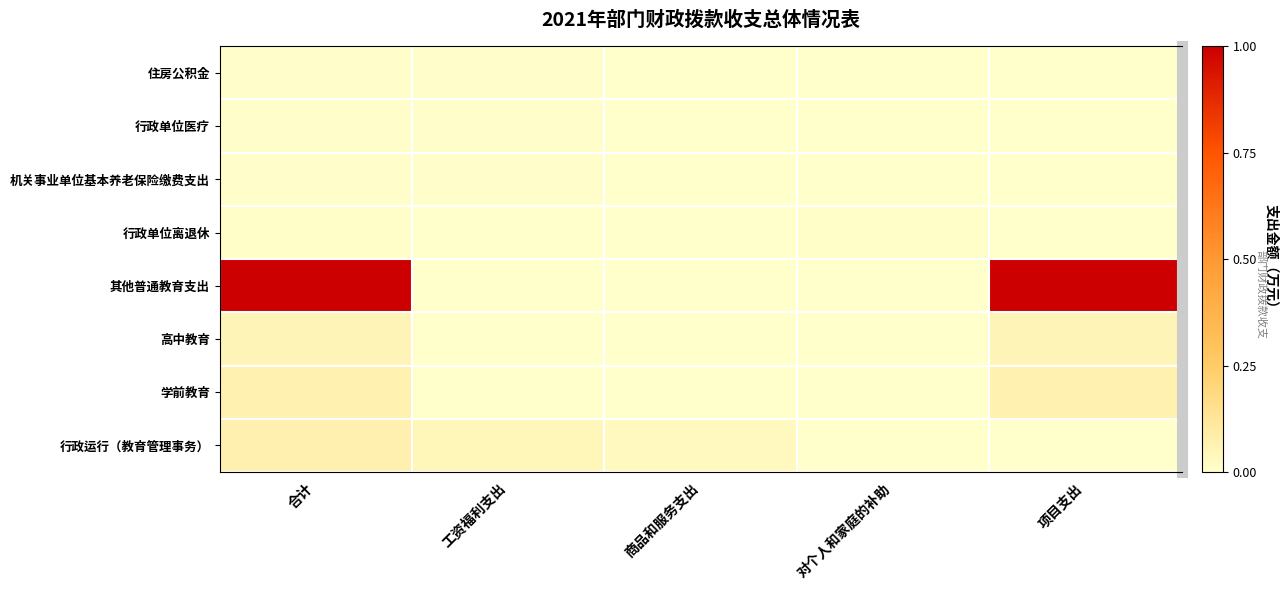

Rank the categories by 行政单位医疗 value from lowest to highest.

商品和服务支出, 对个人和家庭的补助, 项目支出, 合计, 工资福利支出